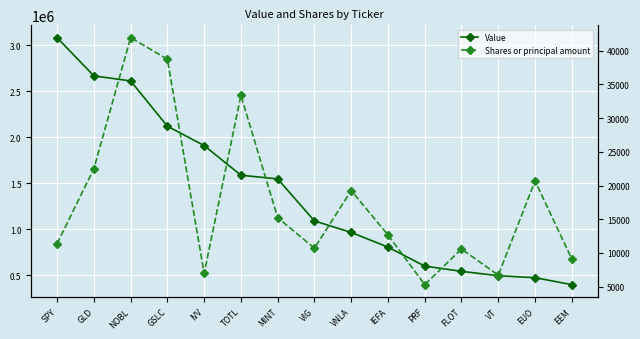

Which series has the widest spread of values?

Value